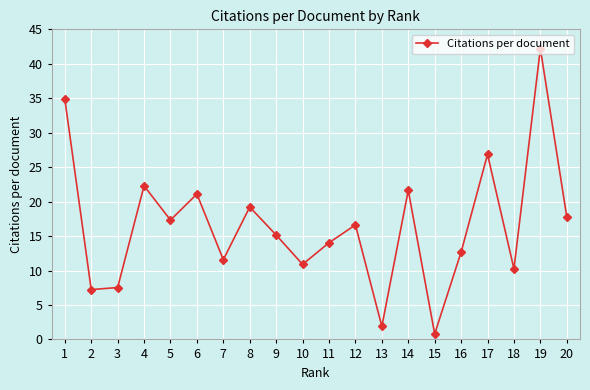

Is it true that the value at 5 is 10.1?

False